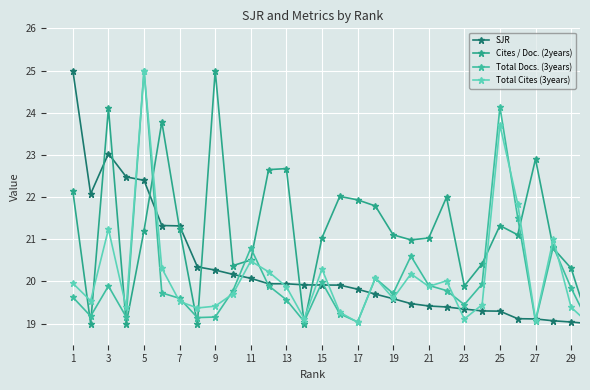

Is this an area chart (filled region under the line)?

No